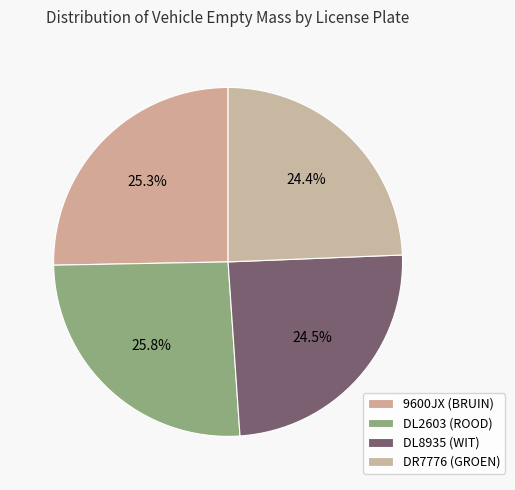

Which has a higher value, 9600JX (BRUIN) or DL2603 (ROOD)?

DL2603 (ROOD)